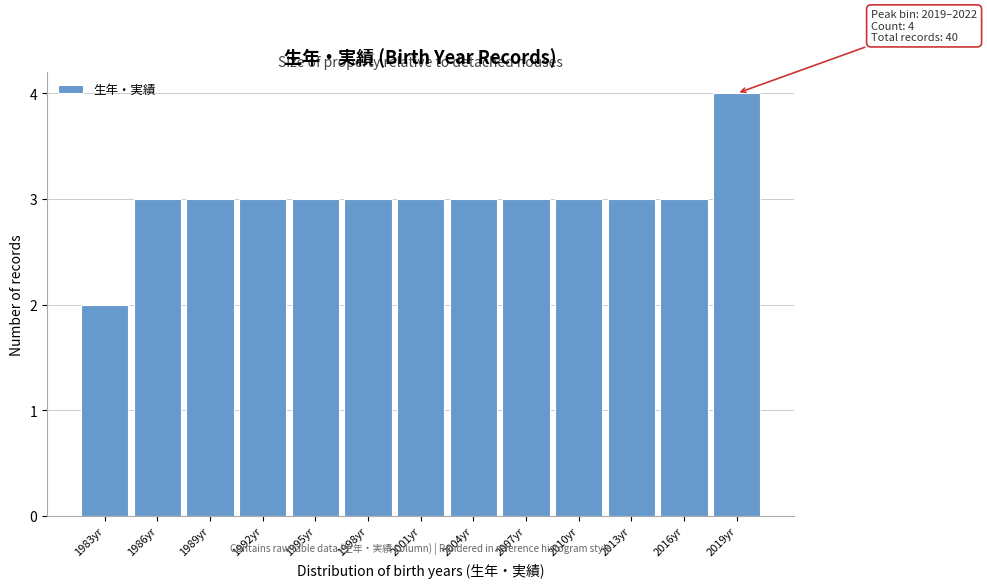

Reading right to left, extract all data points from this chart.

4	3	3	3	3	3	3	3	3	3	3	3	2